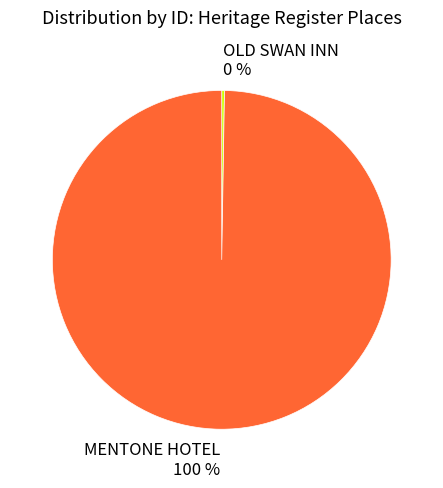

To the nearest percent, what is the average slice percentage?

50%